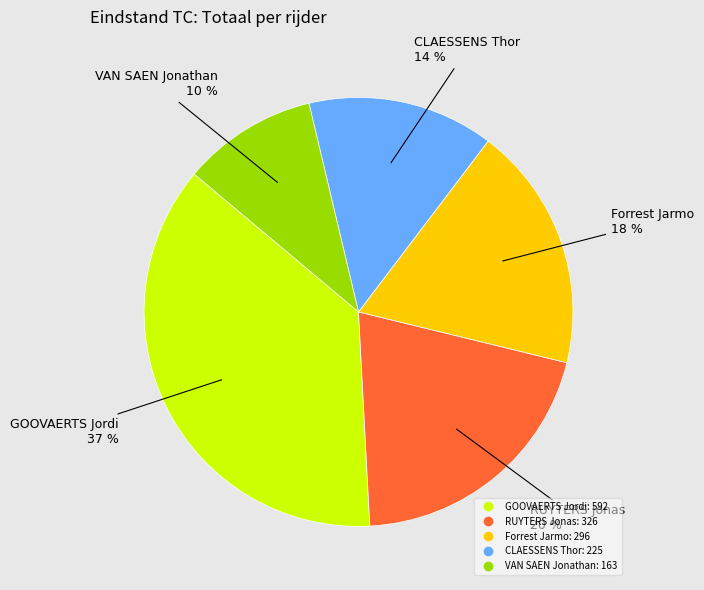

Does Forrest Jarmo represent more than half of the total?

No